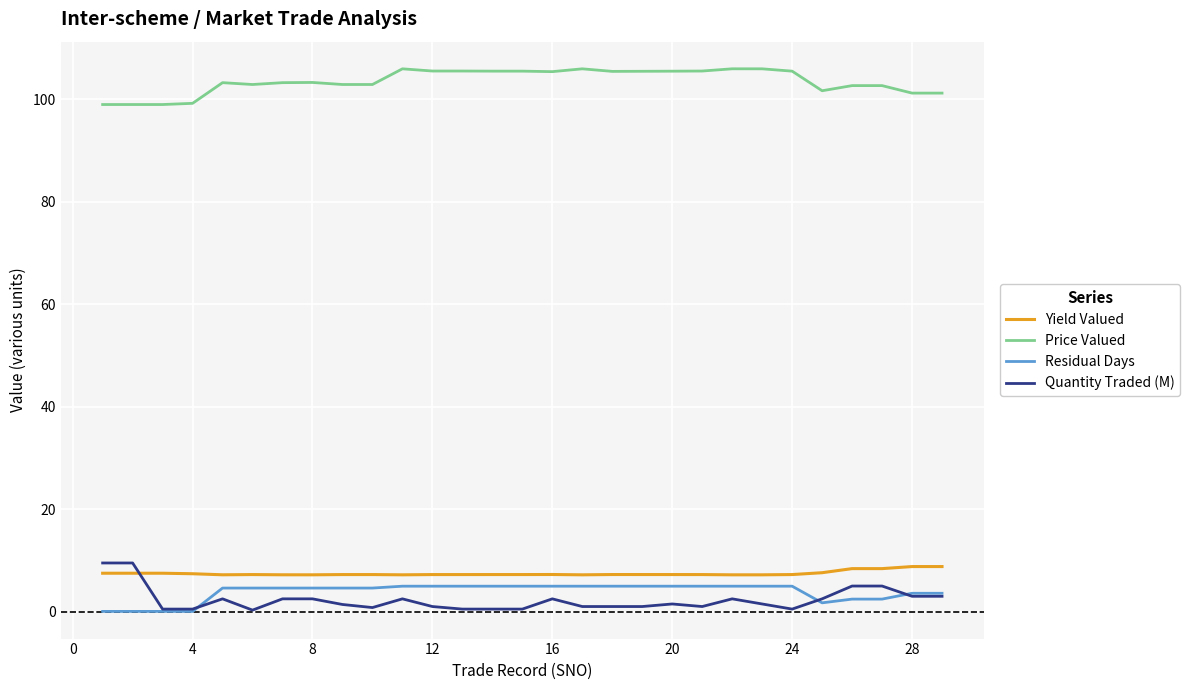

What is the greatest value displayed?

105.9